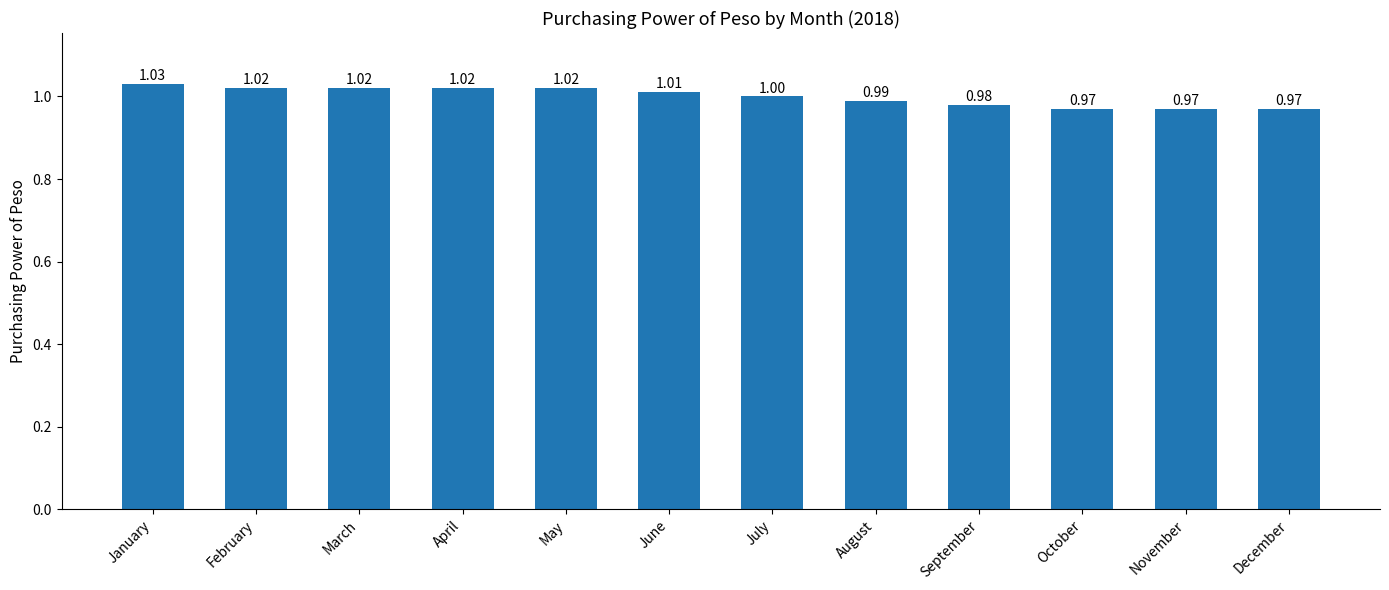

The value at December is 1.0. True or false?

True